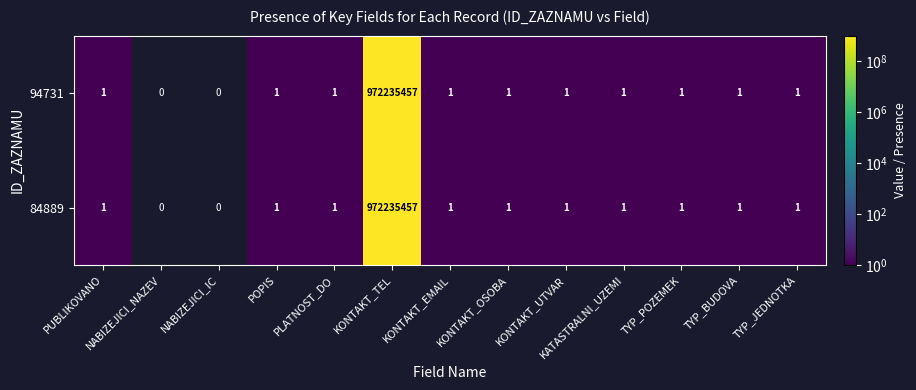

Is it true that 94731 equals 1 at TYP_JEDNOTKA?

True